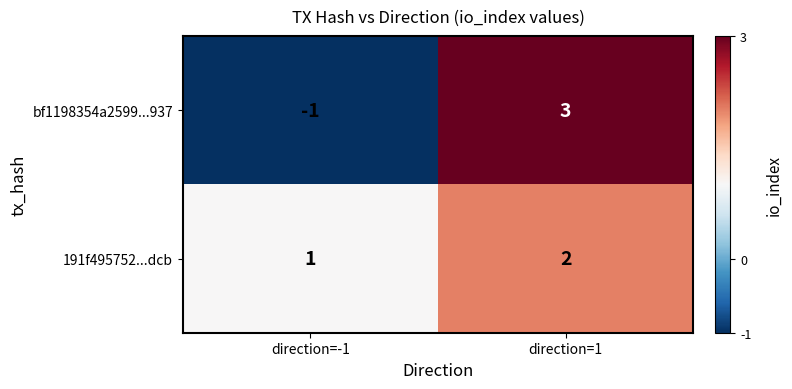

What is the difference between the maximum and minimum values in the bf1198354a2599...937 series?

4